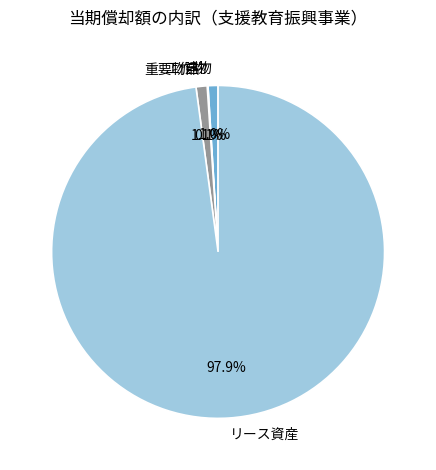

Combined, do リース資産 and 建物 account for over 50%?

Yes